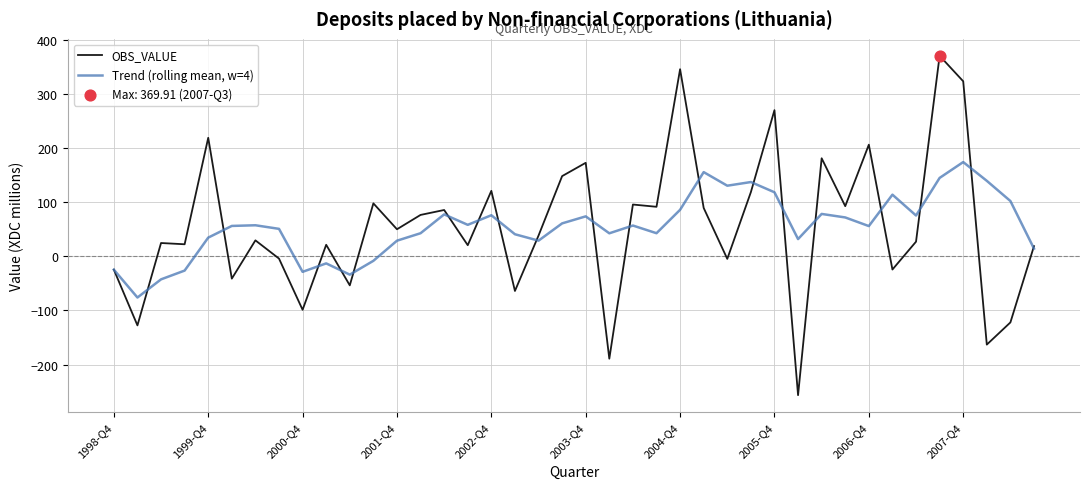

Which series has the widest spread of values?

OBS_VALUE